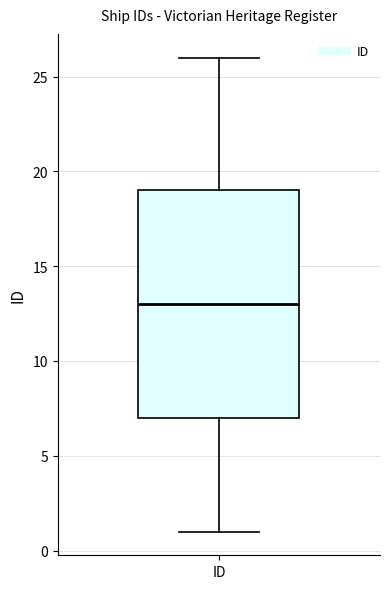

Transcribe this box plot: give where the median line is, the range the box spans, and where the two whiskers end, as read against the y-axis. The values are not printed on the chart, so give them approximately, as read against the axis.

median 13, box 7 to 19, whiskers 1 to 26